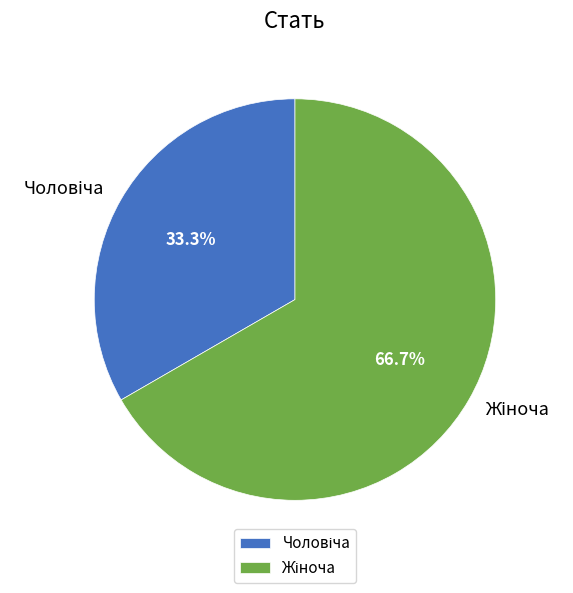

Is there a majority slice in this chart?

Yes